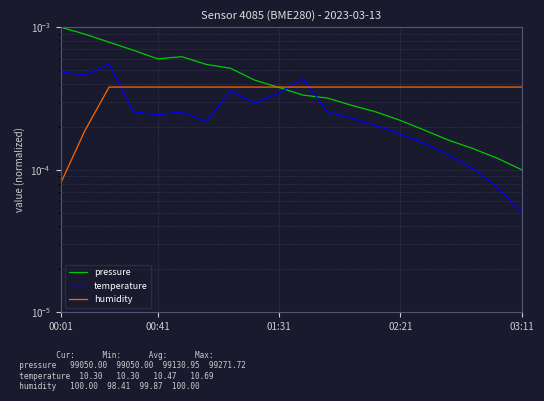

Count the humidity values in the range 0 to 1.

20